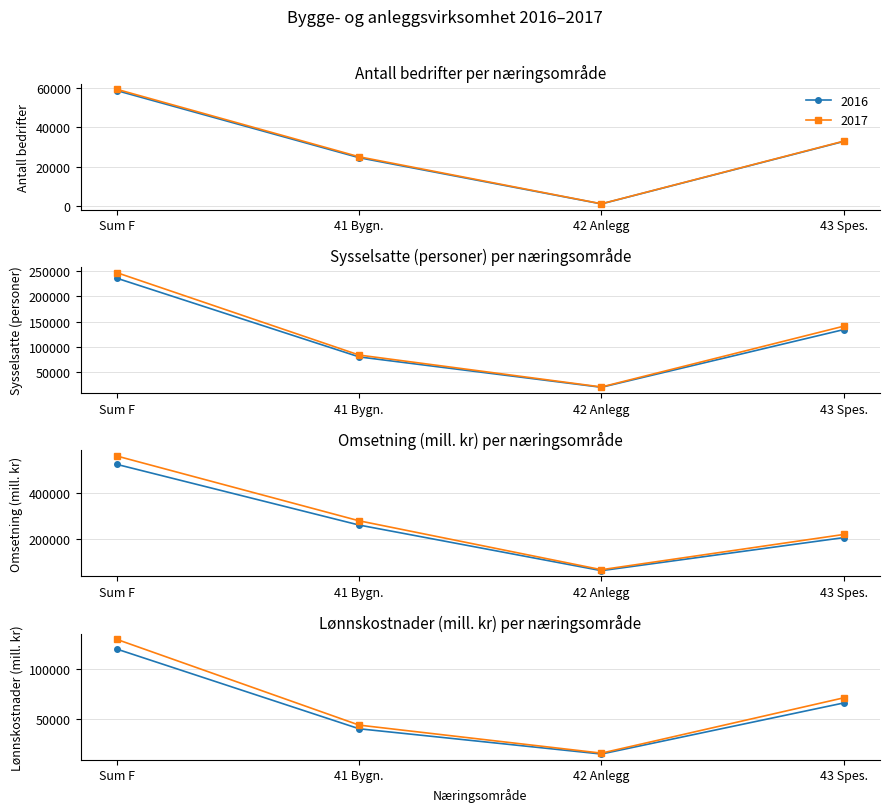

True or false: Omsetning (mill. kr) and Lønnskostnader (mill. kr) cross at least once.

False